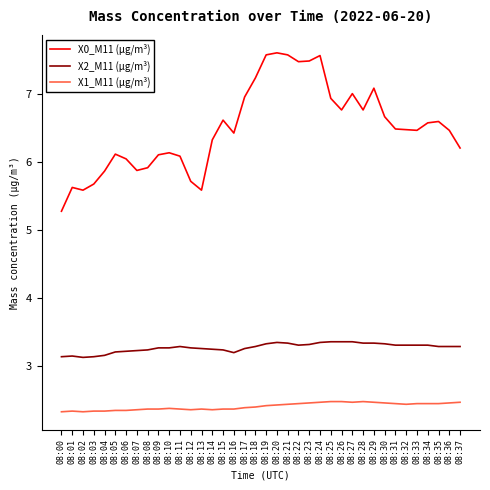

What is the total value across all series at 08:31?

12.2